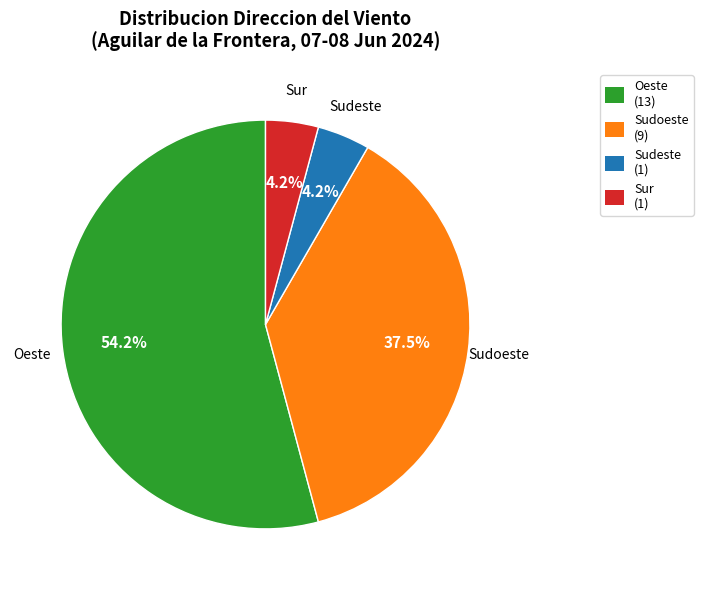

How much of the chart is everything except Sur (1)?

95.8%